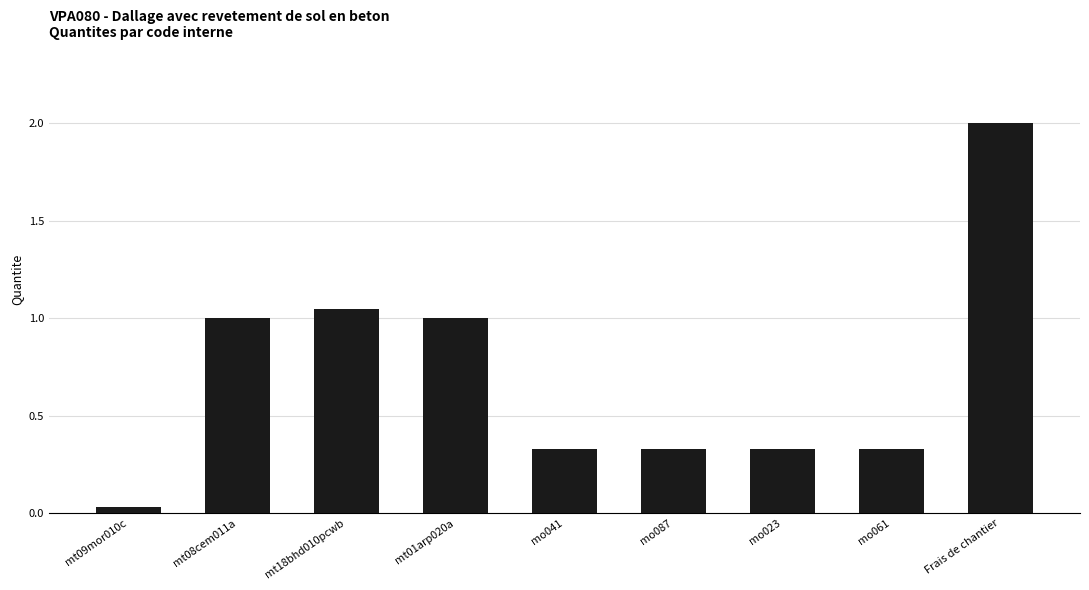

What is the label of the 5th bar from the right?

mo041